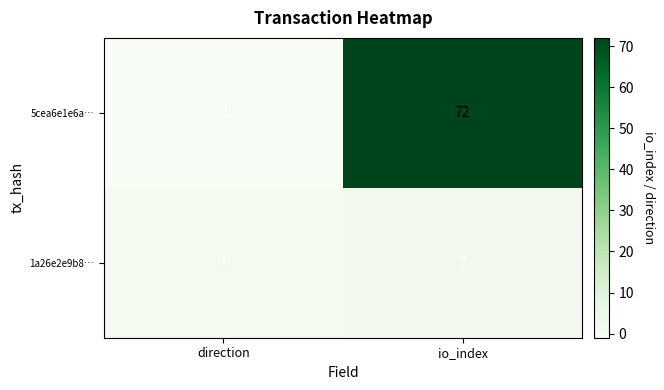

At which label does 5cea6e1e6a… reach its minimum?

direction